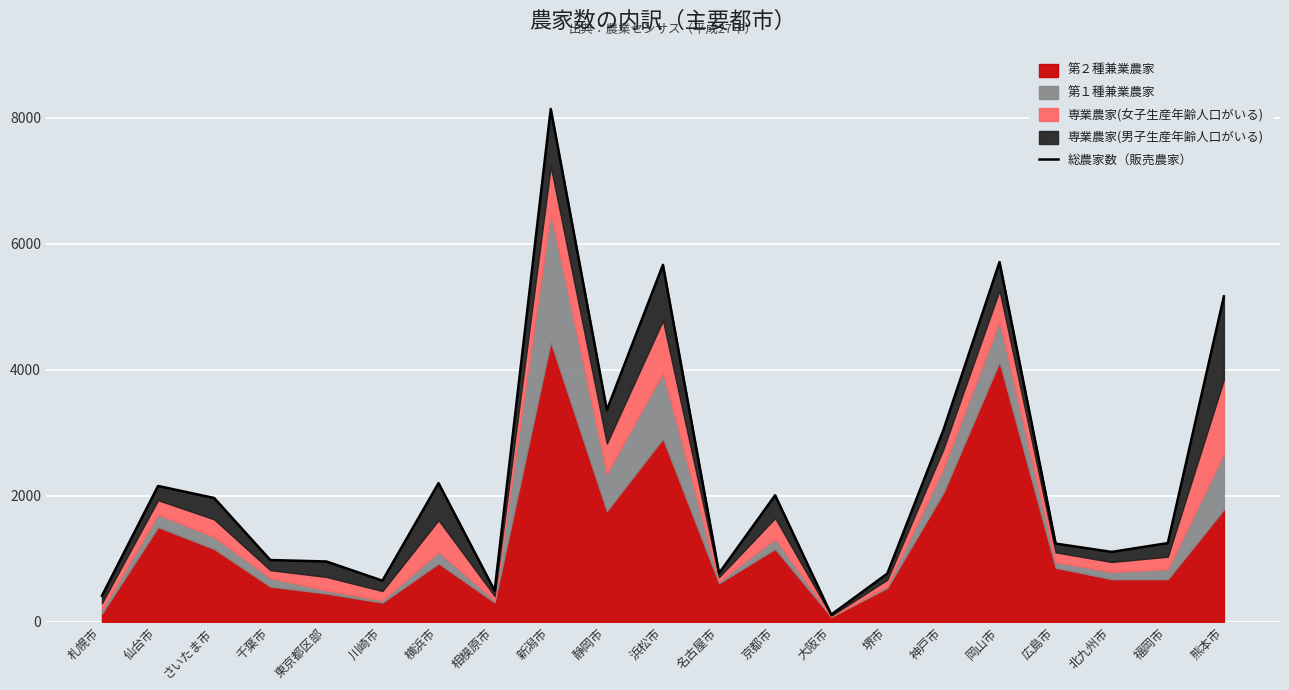

Reading left to right, what are all the values shown in this chart?

413	2156	1965	980	957	652	2201	494	8142	3361	5667	770	2008	113	765	3045	5711	1241	1109	1249	5167